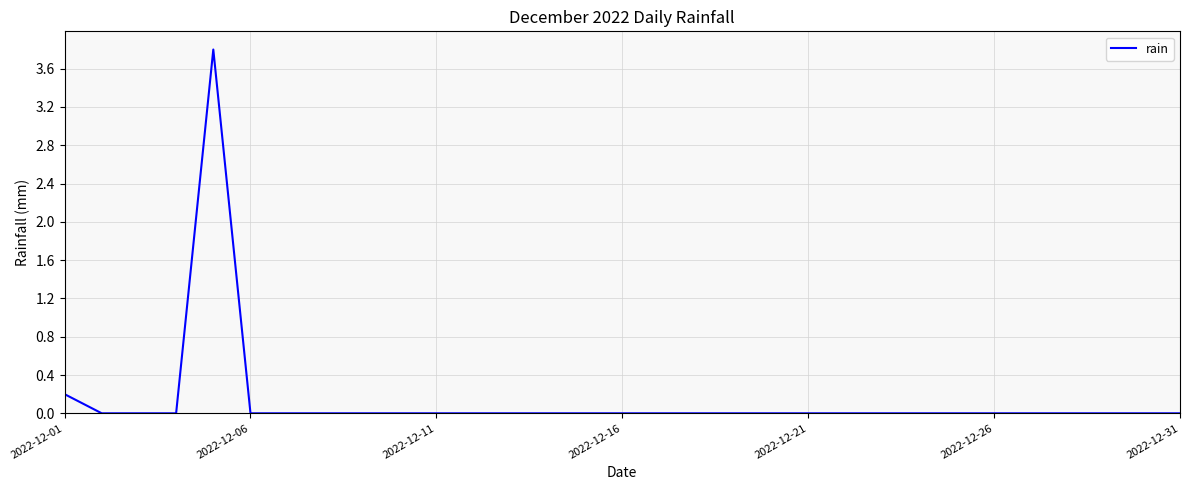

What is the greatest value displayed?

3.8